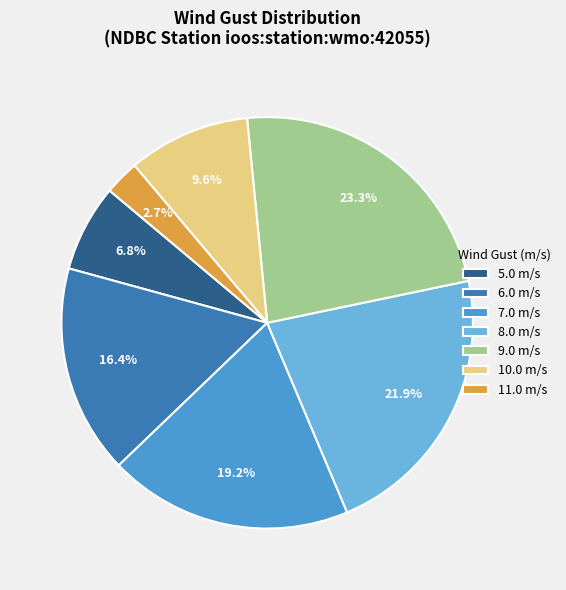

What is the largest slice in the pie chart?

9.0 m/s